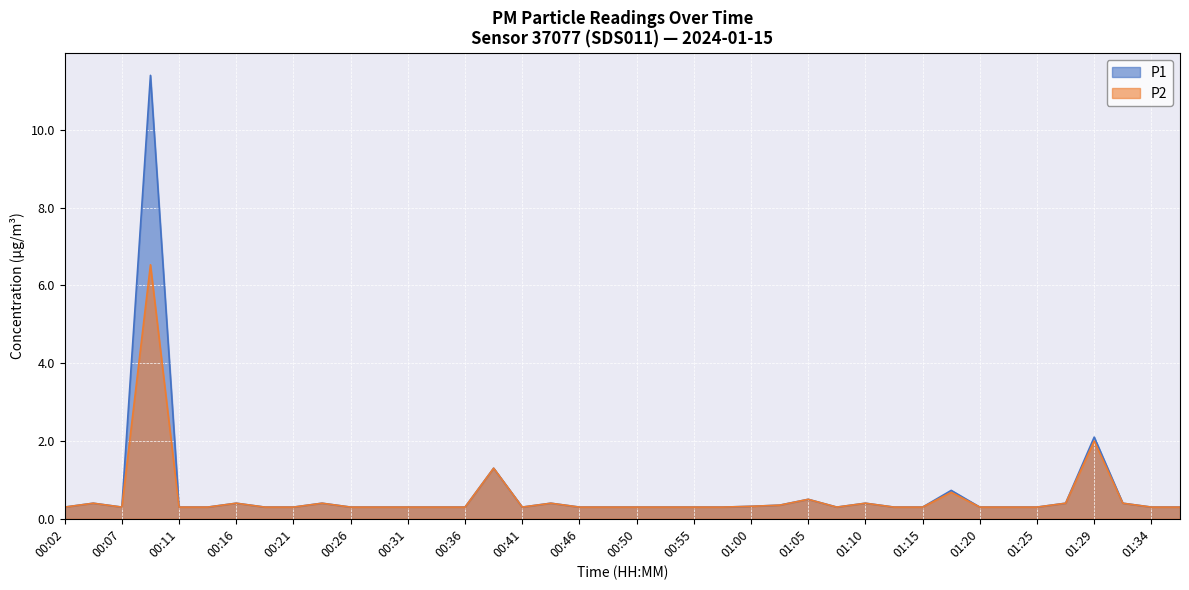

What position from the left is 01:20?

33